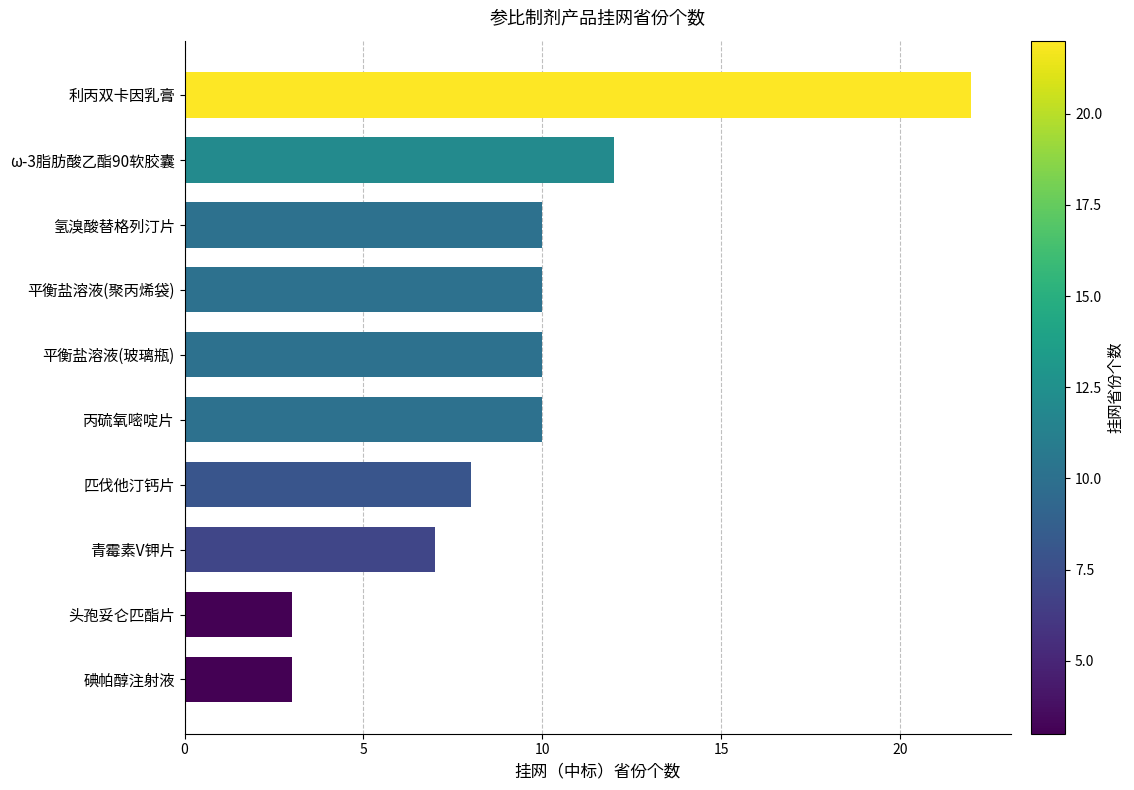

At which label is the value closest to 12?

ω-3脂肪酸乙酯90软胶囊